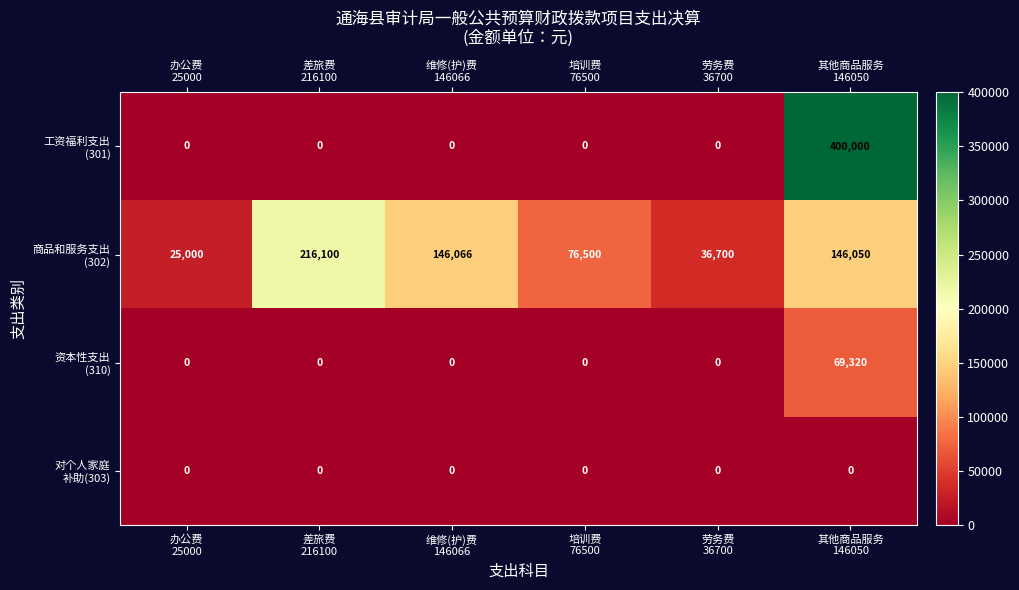

What is the greatest value displayed?

400000